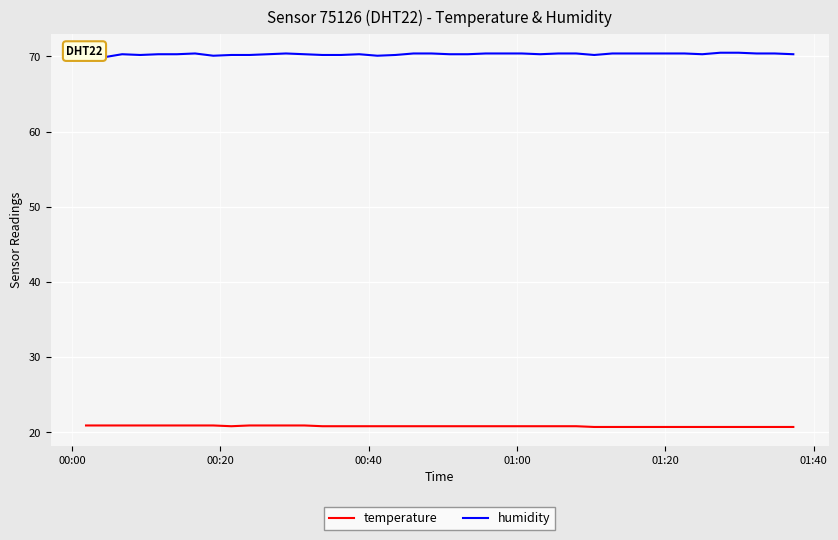

True or false: temperature and humidity intersect in this chart.

False